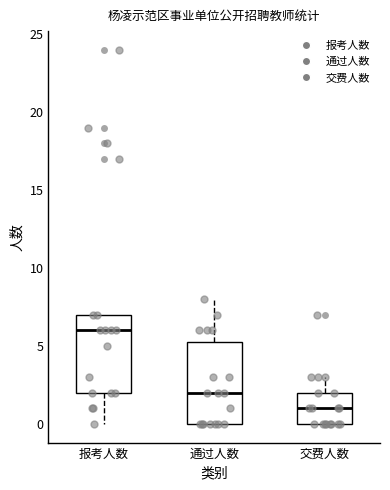

Which box's median line is the highest?

报考人数